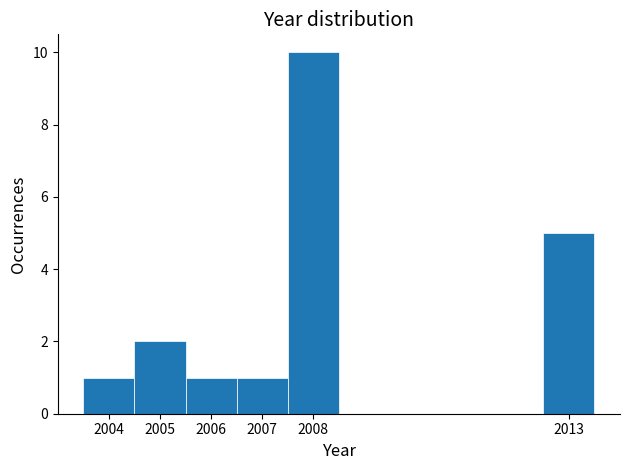

Reading left to right, list every bar in this chart as the range it spans on the x-axis followed by its height. The values are not printed on the chart, so give them approximately, as read against the axis.

2003.5 to 2004.5: 1
2004.5 to 2005.5: 2
2005.5 to 2006.5: 1
2006.5 to 2007.5: 1
2007.5 to 2008.5: 10
2008.5 to 2009.5: 0
2009.5 to 2010.5: 0
2010.5 to 2011.5: 0
2011.5 to 2012.5: 0
2012.5 to 2013.5: 5